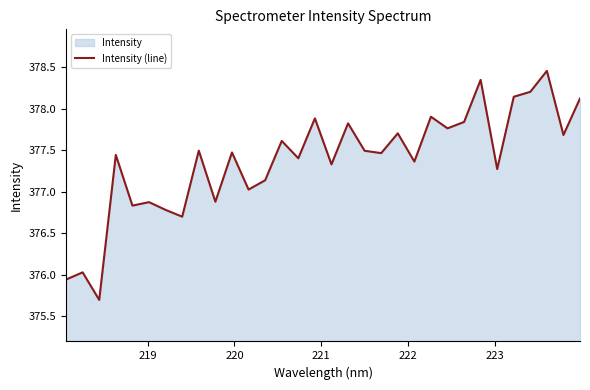

What is the smallest value displayed?

375.7